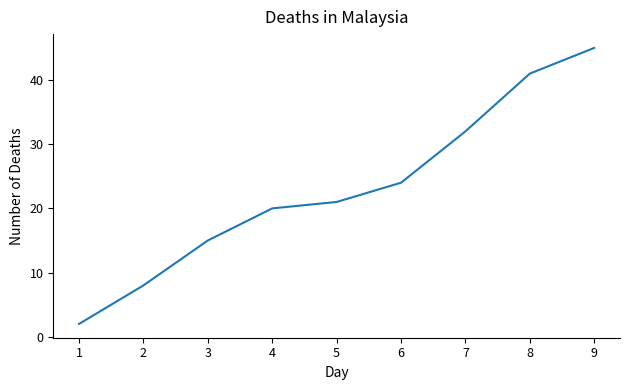

Does the chart display data point markers on the line(s)?

No